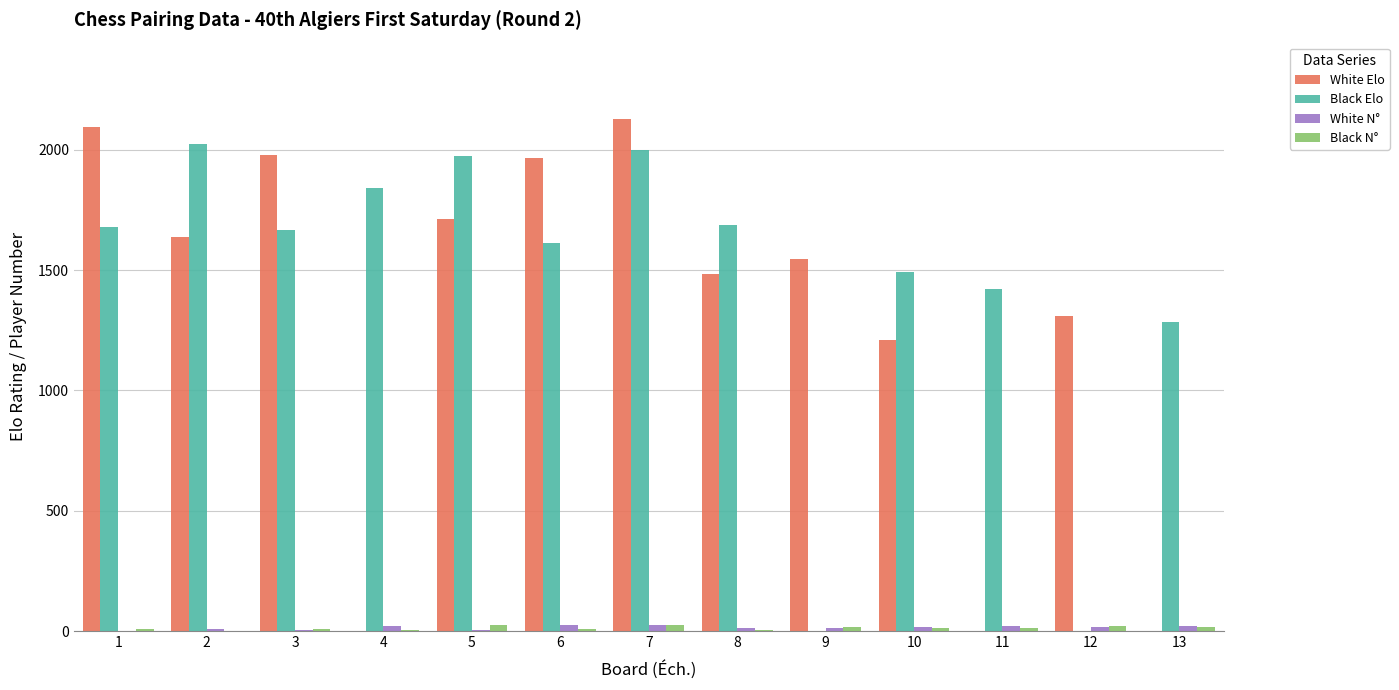

Count the number of categories in the chart.

13